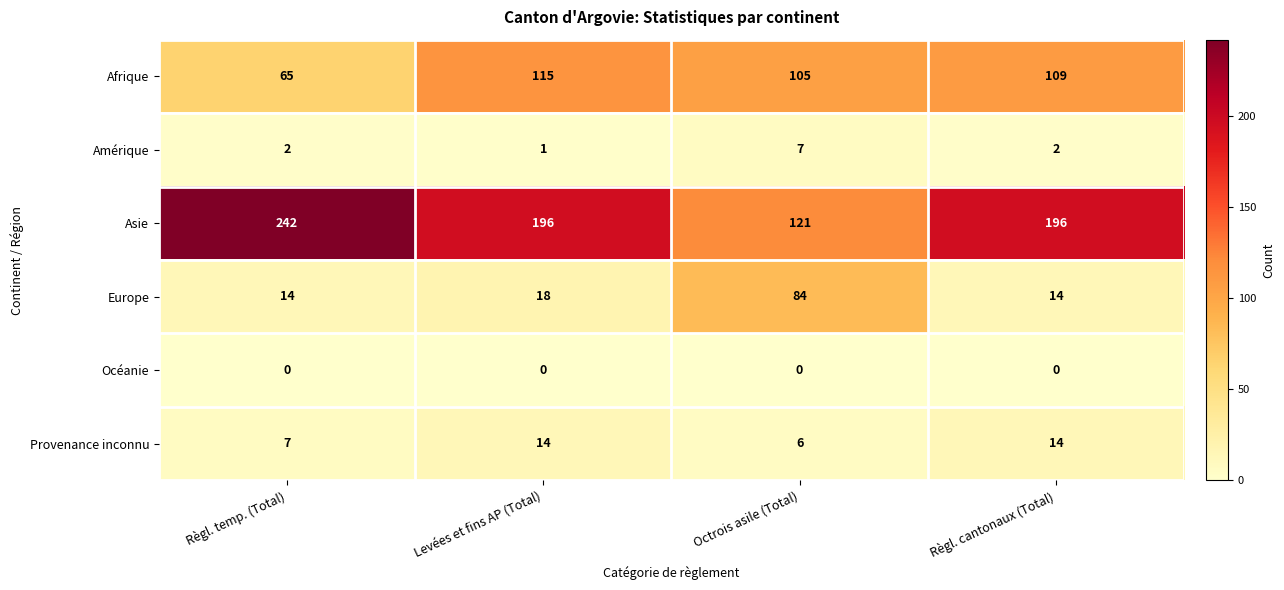

List the series in order of their peak value, lowest first.

Océanie, Amérique, Provenance inconnu, Europe, Afrique, Asie